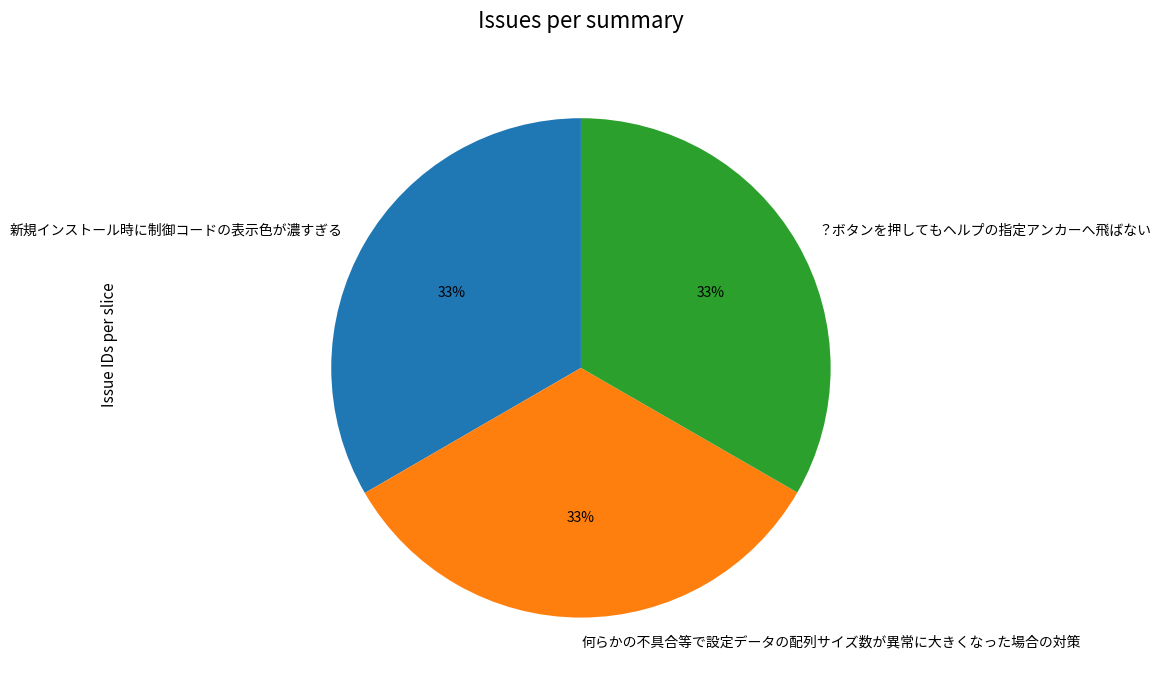

To the nearest percent, what portion does 何らかの不具合等で設定データの配列サイズ数が異常に大きくなった場合の対策 represent?

33%